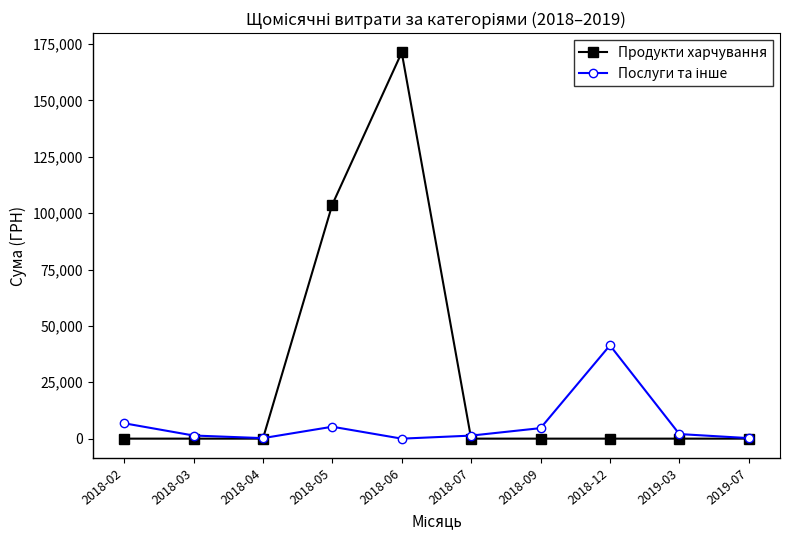

What is the total value across all series at 2018-05?

109143.2